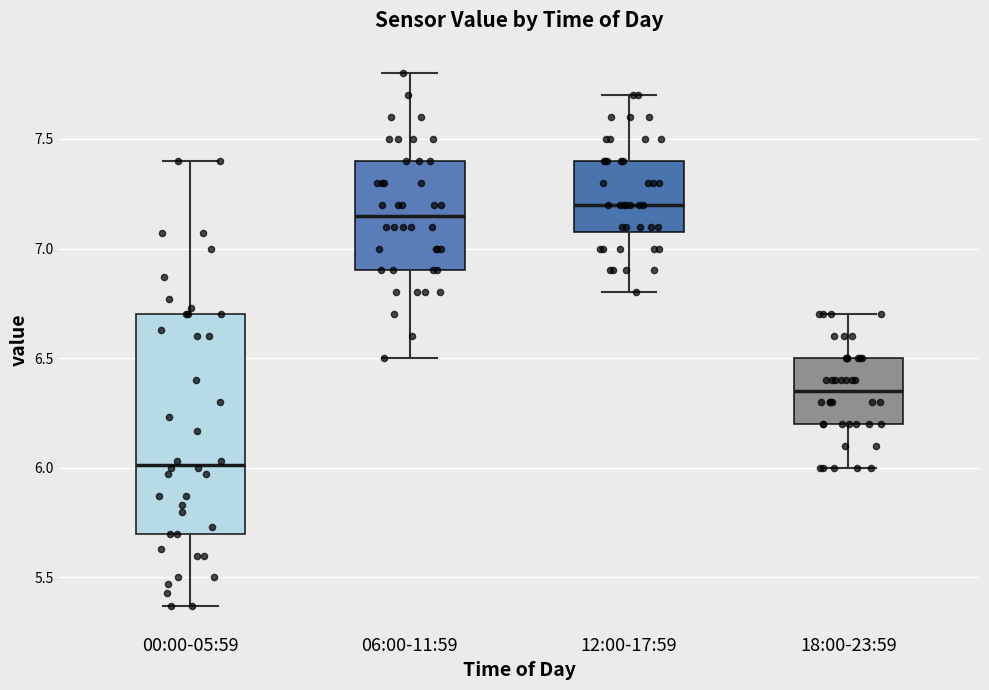

Where does the lower whisker of the box for 18:00-23:59 end on the y-axis? The values are not printed on the chart, so give them approximately, as read against the axis.

6.00